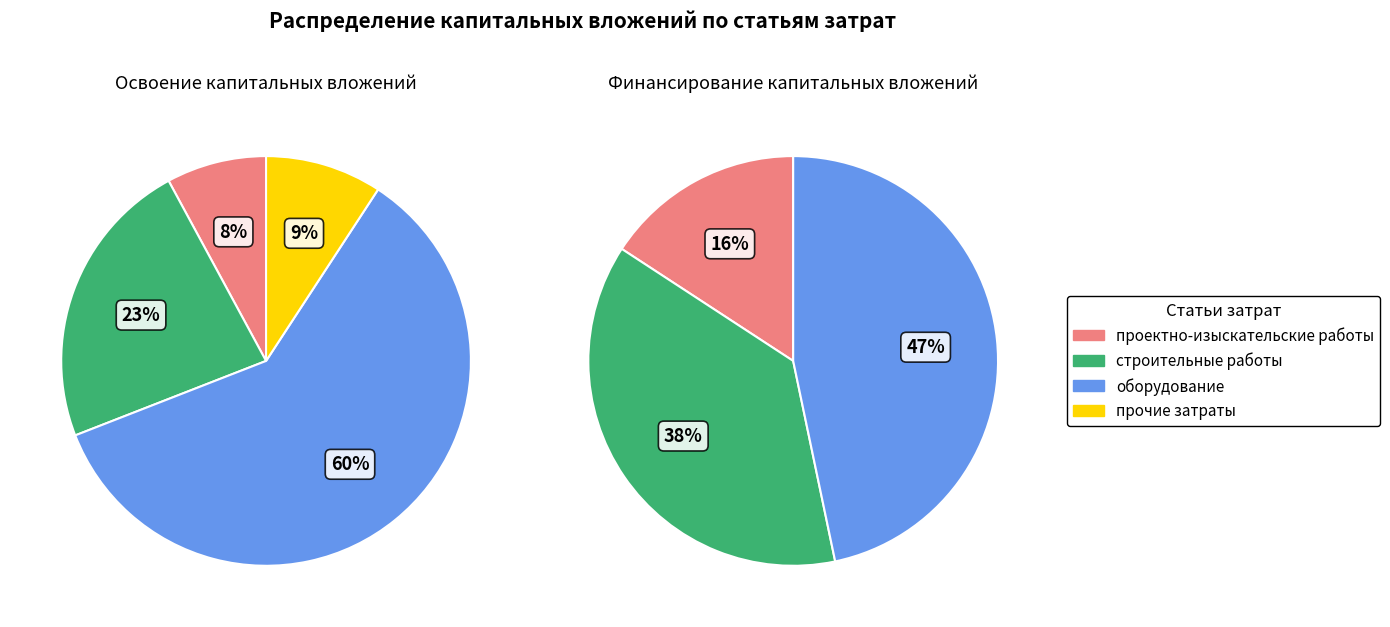

Is строительные работы the majority of the pie?

No